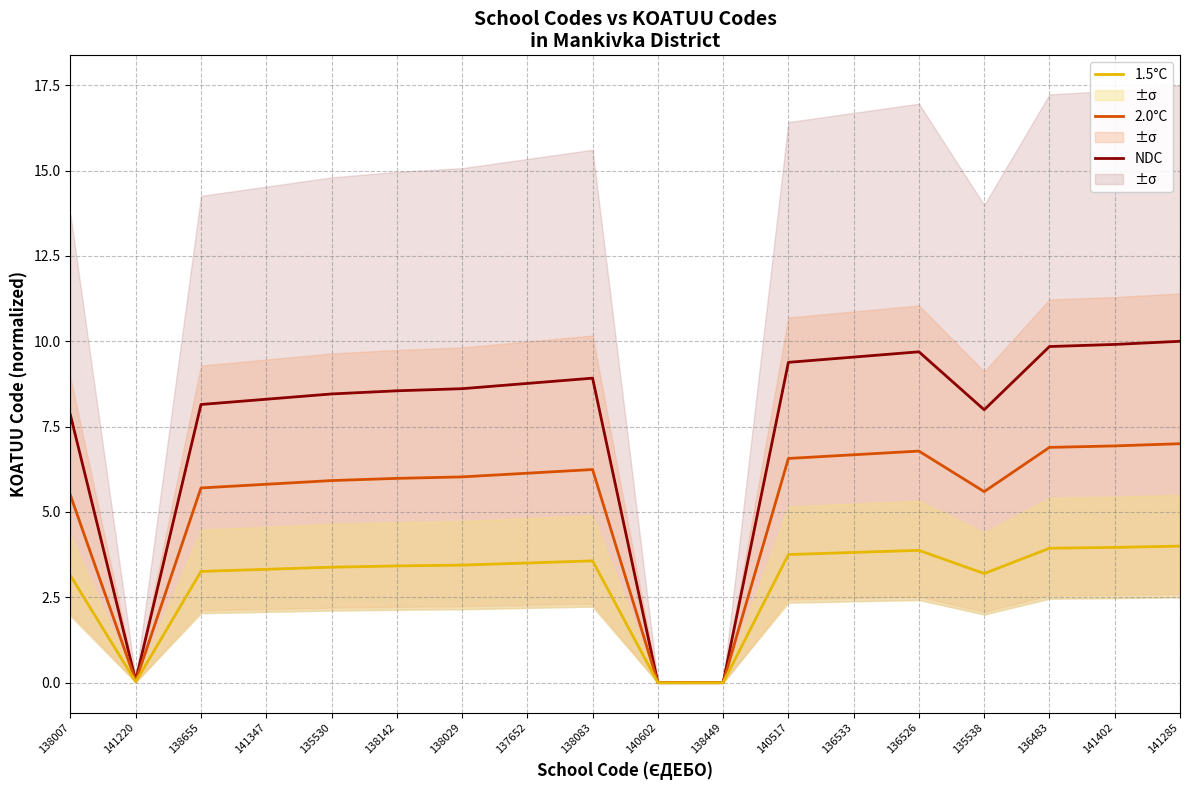

What position from the right is 138083?

10